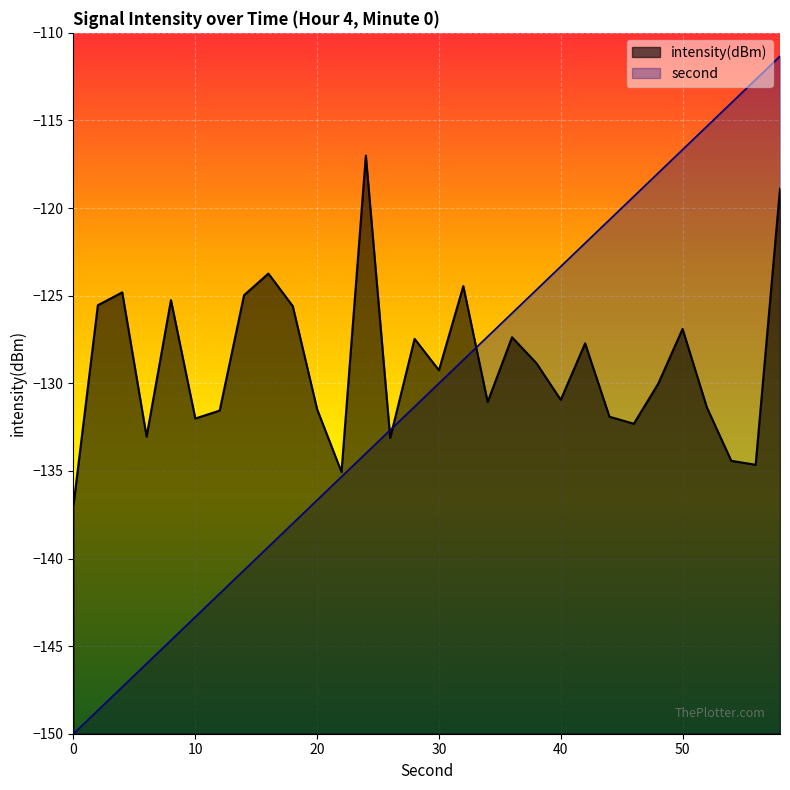

At which label does intensity(dBm) first exceed -129?

2